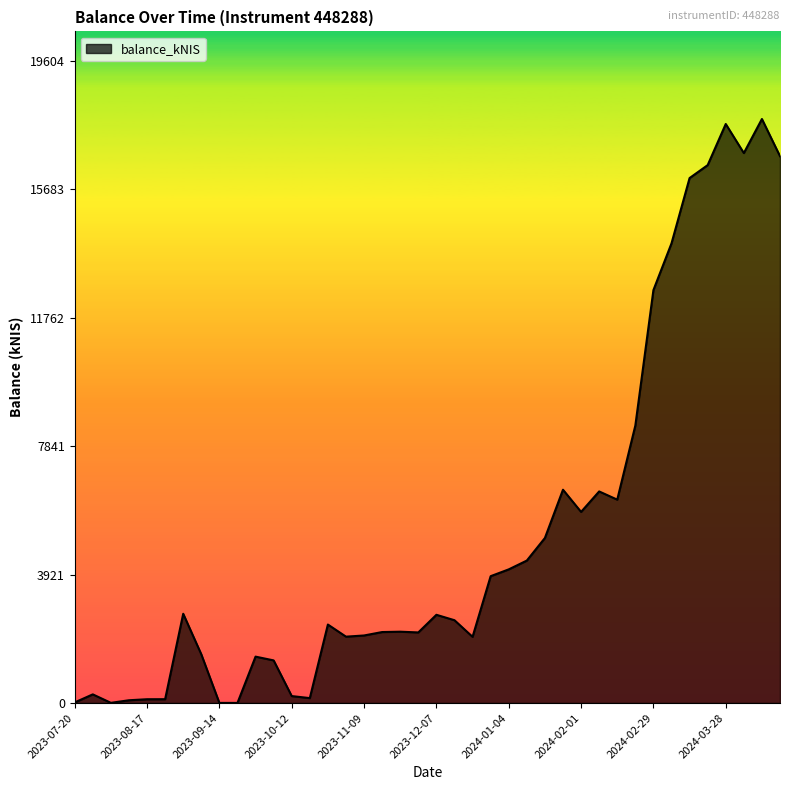

What is the maximum value shown in the chart?

17821.6